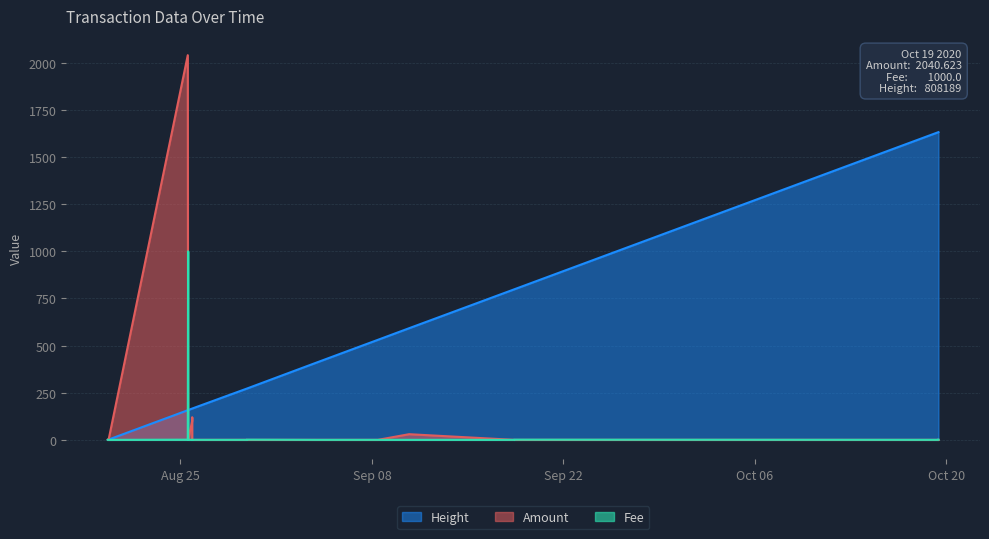

Reading right to left, what are all the values shown in this chart?

Amount: 2020-10-19 10:09:29=0.0	2020-10-19 10:05:03=0.0	2020-09-18 09:42:56=0.0	2020-09-18 09:42:56=0.0	2020-09-10 17:14:00=30.0	2020-09-08 10:26:47=0.0	2020-09-03 21:13:35=0.0	2020-08-29 20:24:55=0.0	2020-08-29 20:20:41=0.0	2020-08-25 20:40:27=0.0	2020-08-25 20:40:27=0.0	2020-08-25 20:40:27=120.0	2020-08-25 20:33:23=100.0	2020-08-25 13:45:47=0.0	2020-08-25 13:30:00=0.0	2020-08-25 12:53:14=2040.6	2020-08-19 17:54:42=0.2	2020-08-19 17:02:57=0.0	2020-08-19 17:02:57=0.0	2020-08-19 16:40:16=0.1	2020-08-19 16:35:48=0.3
Fee: 2020-10-19 10:09:29=1.0	2020-10-19 10:05:03=0.1	2020-09-18 09:42:56=1.0	2020-09-18 09:42:56=0.1	2020-09-10 17:14:00=0.1	2020-09-08 10:26:47=0.1	2020-09-03 21:13:35=0.1	2020-08-29 20:24:55=1.0	2020-08-29 20:20:41=0.1	2020-08-25 20:40:27=0.1	2020-08-25 20:40:27=0.0	2020-08-25 20:40:27=1.0	2020-08-25 20:33:23=0.0	2020-08-25 13:45:47=0.1	2020-08-25 13:30:00=1000.0	2020-08-25 12:53:14=1.0	2020-08-19 17:54:42=0.0	2020-08-19 17:02:57=0.0	2020-08-19 17:02:57=0.0	2020-08-19 16:40:16=0.0	2020-08-19 16:35:48=0.0
Height: 2020-10-19 10:09:29=1632.5	2020-10-19 10:05:03=1632.4	2020-09-18 09:42:56=798.5	2020-09-18 09:42:56=798.5	2020-09-10 17:14:00=592.2	2020-09-08 10:26:47=530.6	2020-09-03 21:13:35=408.2	2020-08-29 20:24:55=271.9	2020-08-29 20:20:41=271.8	2020-08-25 20:40:27=166.1	2020-08-25 20:40:27=166.1	2020-08-25 20:40:27=166.1	2020-08-25 20:33:23=166.0	2020-08-25 13:45:47=158.3	2020-08-25 13:30:00=158.0	2020-08-25 12:53:14=157.2	2020-08-19 17:54:42=1.5	2020-08-19 17:02:57=0.4	2020-08-19 17:02:57=0.4	2020-08-19 16:40:16=0.1	2020-08-19 16:35:48=0.0